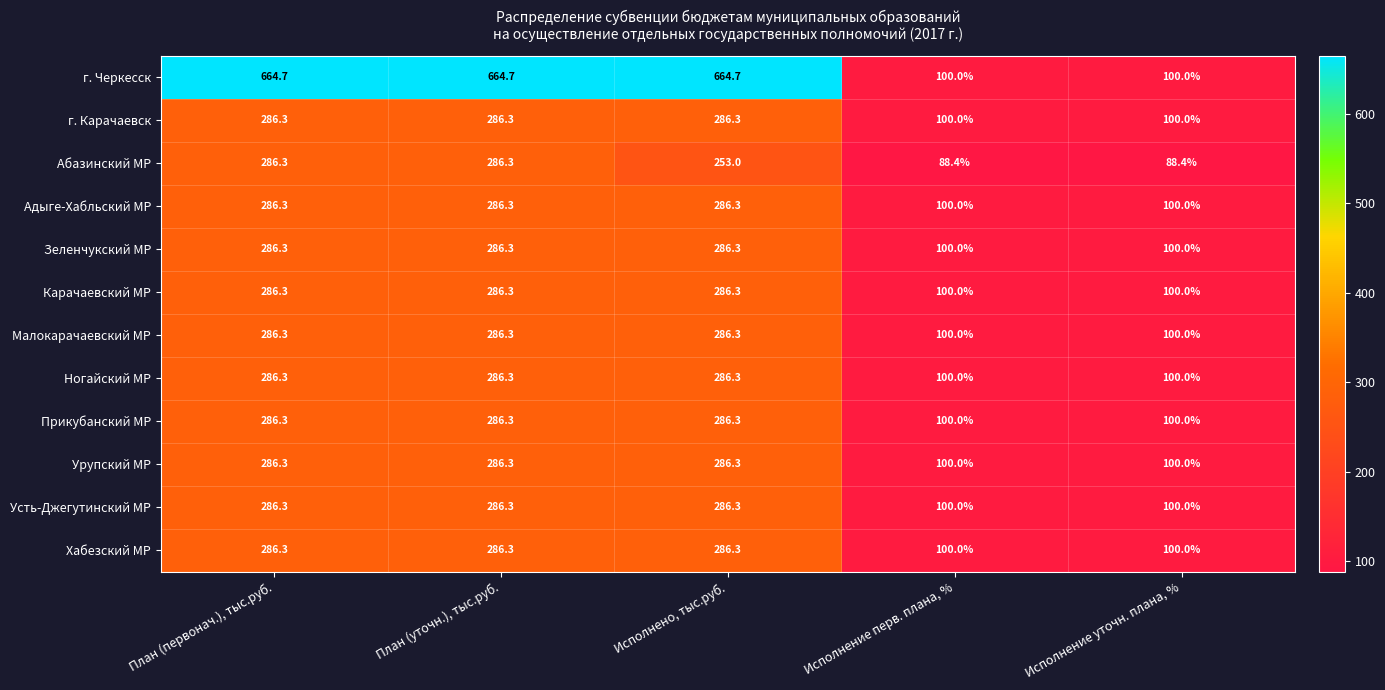

What is the maximum value for Адыге-Хабльский МР?

286.3